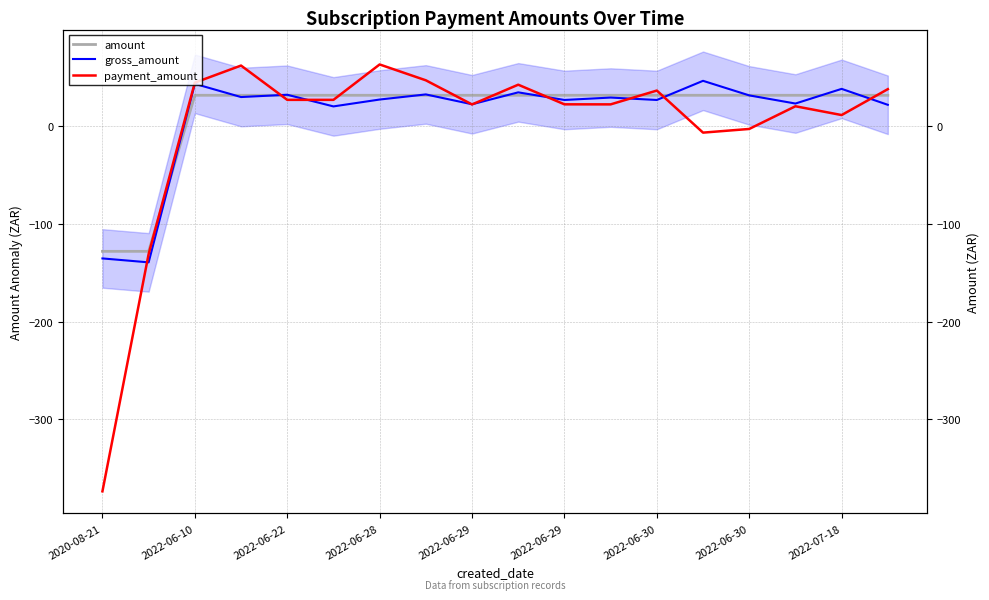

Does the chart have visible grid lines?

Yes